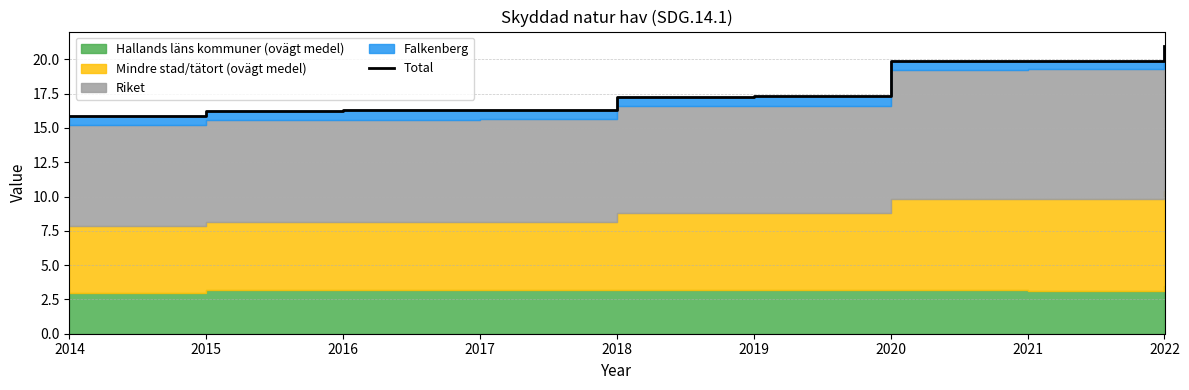

How many interior local peaks (higher than both neighbors) does the data have?

1